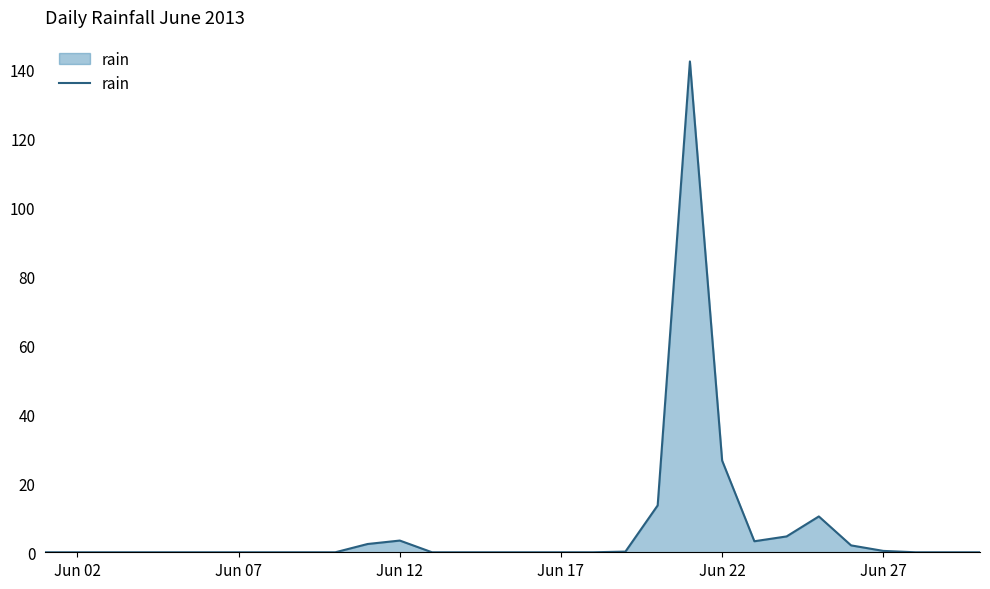

What is the sum of all values?

209.2